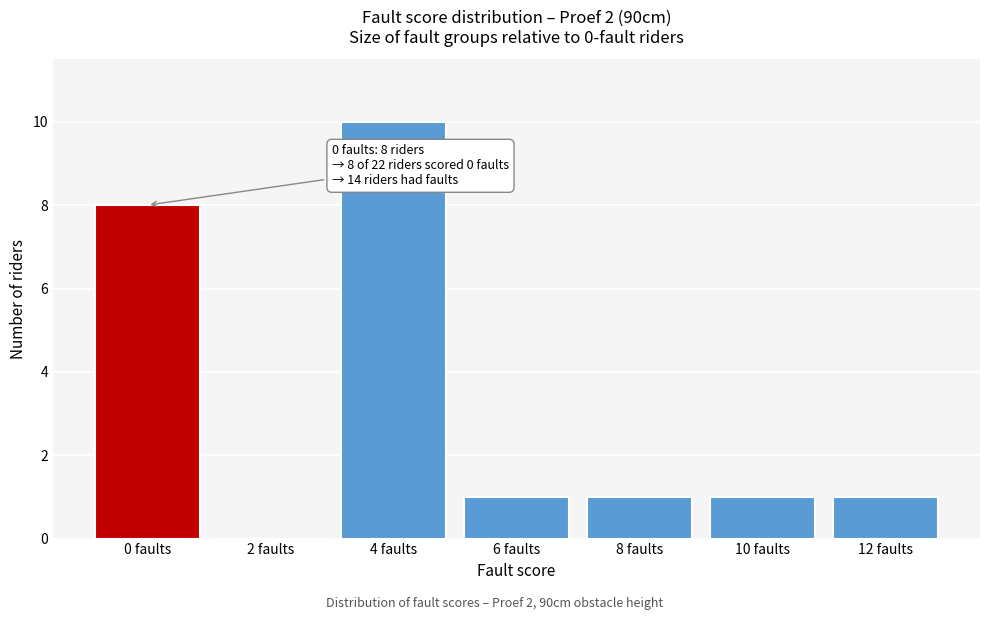

Reading left to right, what are all the values shown in this chart?

0 faults=8	2 faults=0	4 faults=10	6 faults=1	8 faults=1	10 faults=1	12 faults=1